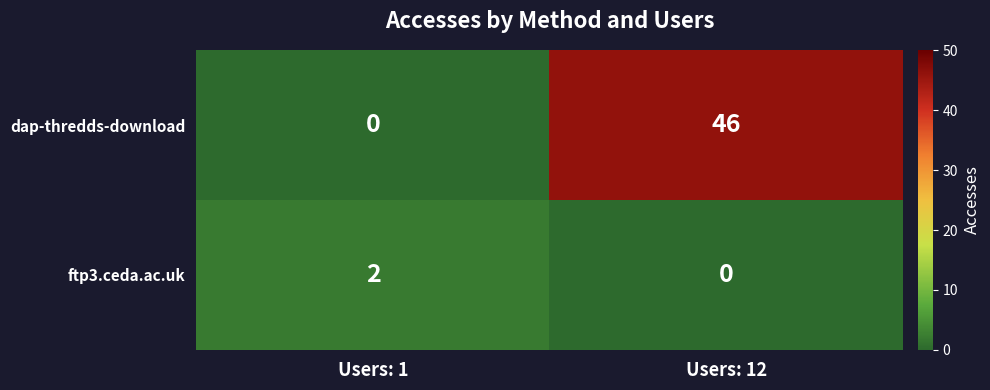

Between Users: 1 and Users: 12, which series saw the biggest shift?

dap-thredds-download